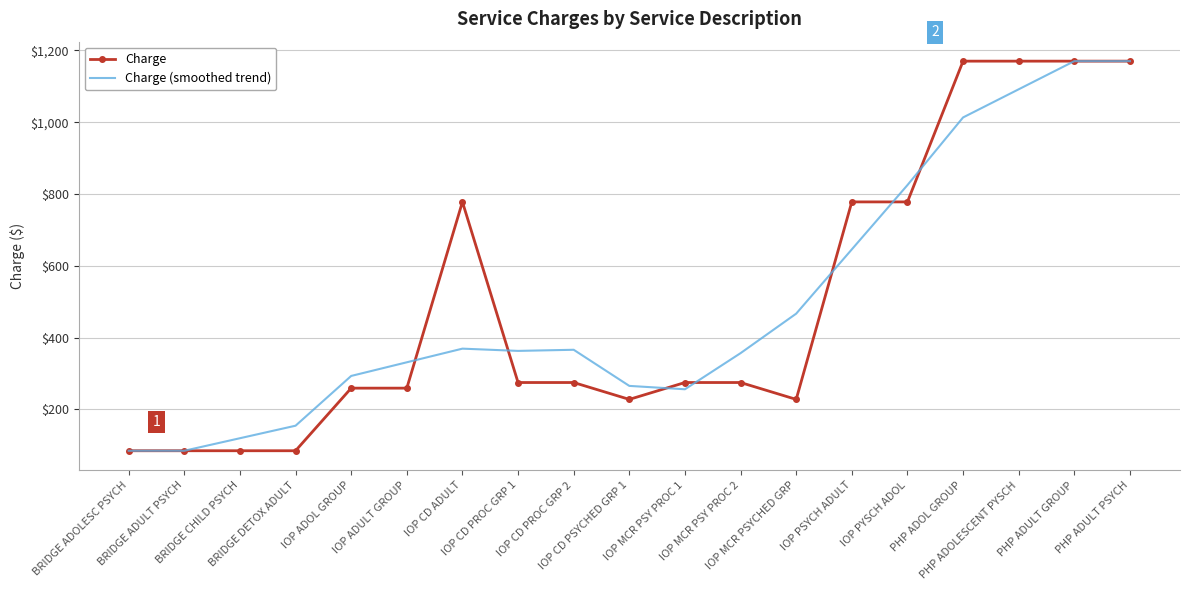

What are all the series names shown in the legend?

Charge, Charge (smoothed trend)